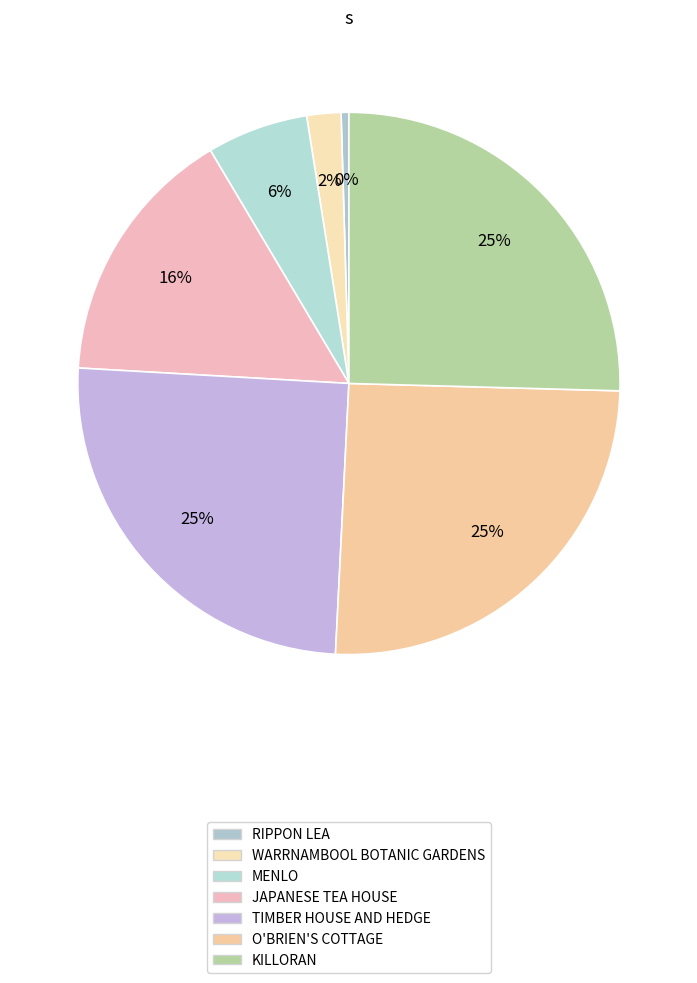

To the nearest percent, what is the difference between the WARRNAMBOOL BOTANIC GARDENS and KILLORAN slice percentages?

23%